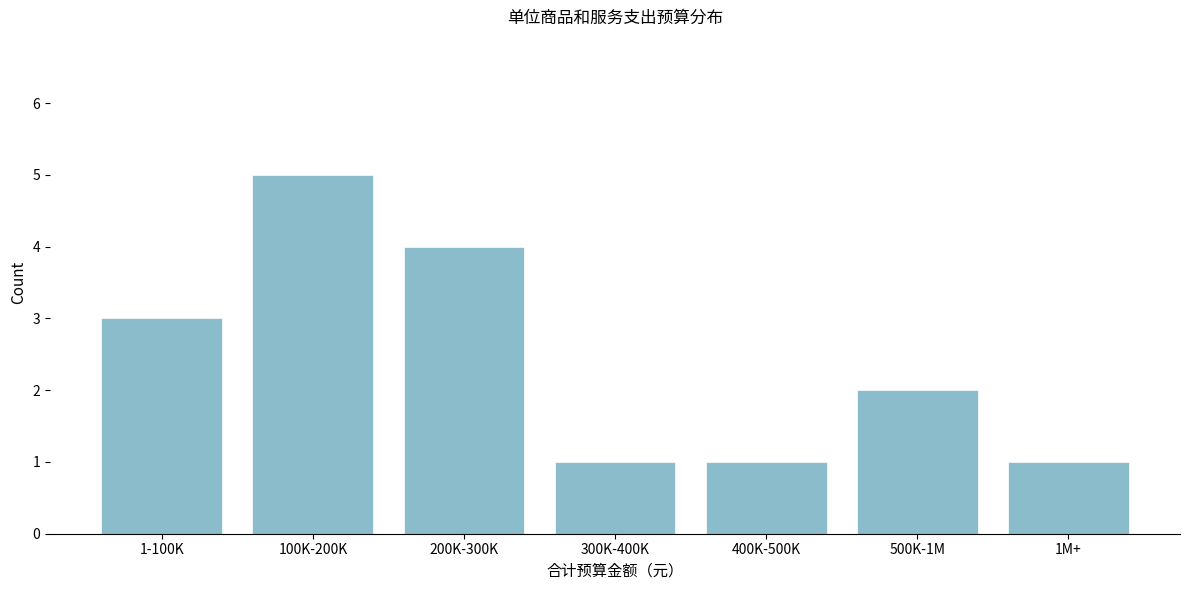

Reading left to right, list all the values displayed in this chart.

1-100K=3	100K-200K=5	200K-300K=4	300K-400K=1	400K-500K=1	500K-1M=2	1M+=1